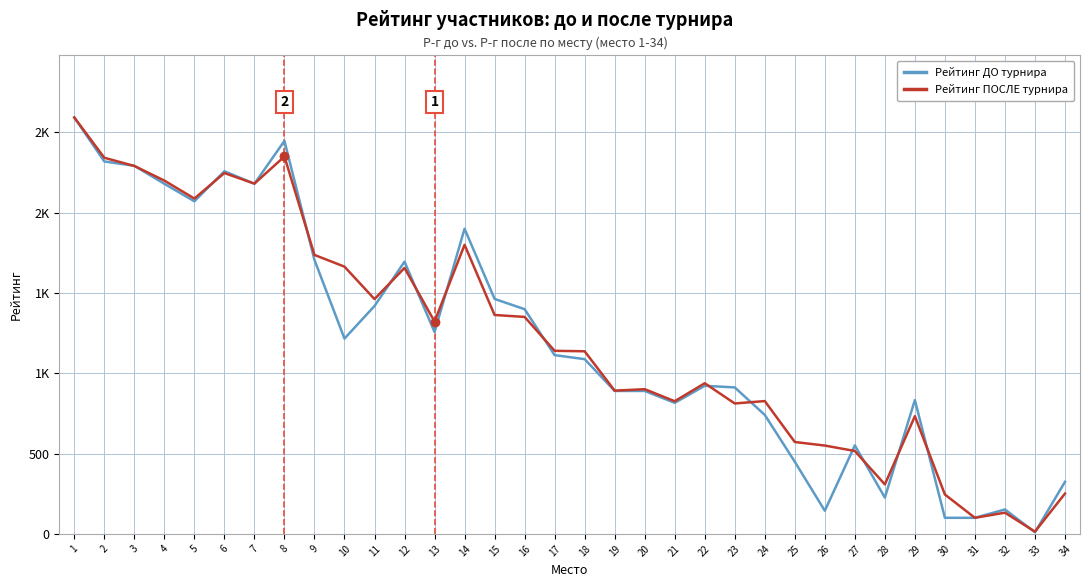

What are all the series names shown in the legend?

Рейтинг ДО турнира, Рейтинг ПОСЛЕ турнира